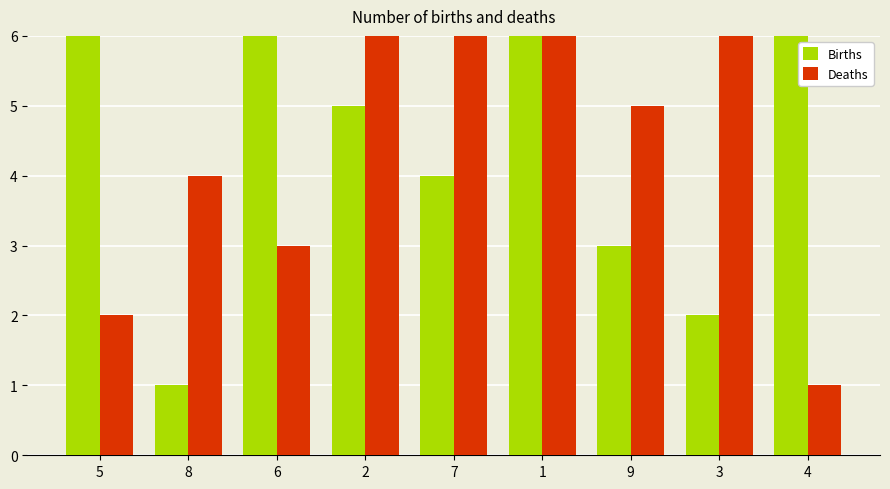

Which category has the lowest value in the Deaths series?

4